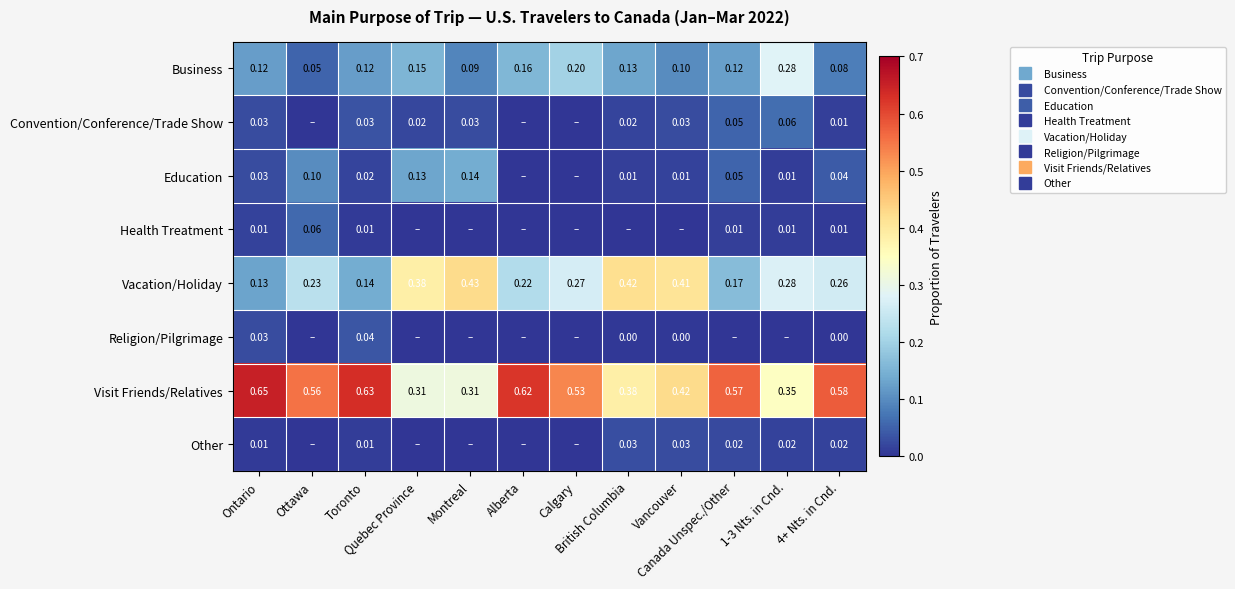

The Other series shows 0.0 at 1-3 Nts. in Cnd.. True or false?

False